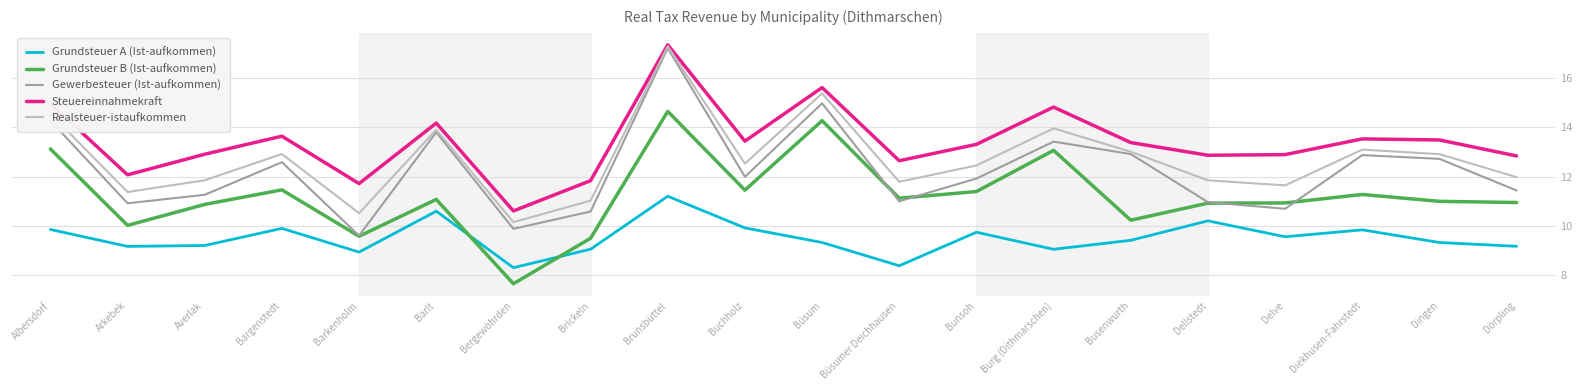

The Gewerbesteuer (Ist-aufkommen) series shows 11.9 at Bunsoh. True or false?

True